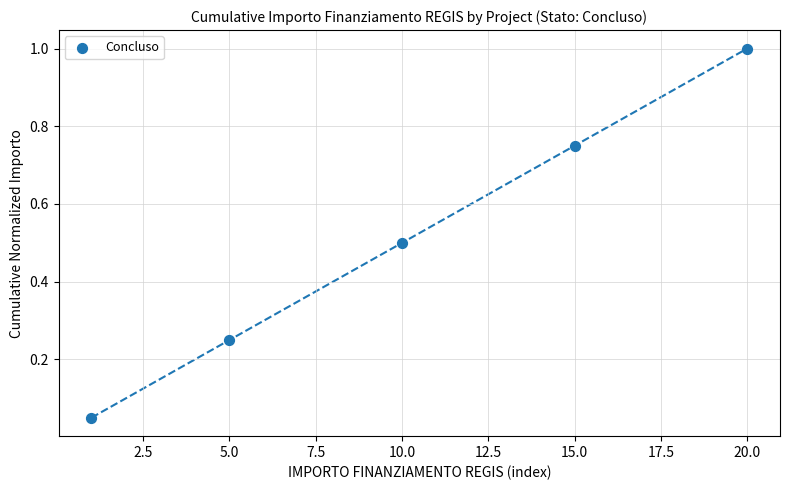

What is the average Y value?

0.5